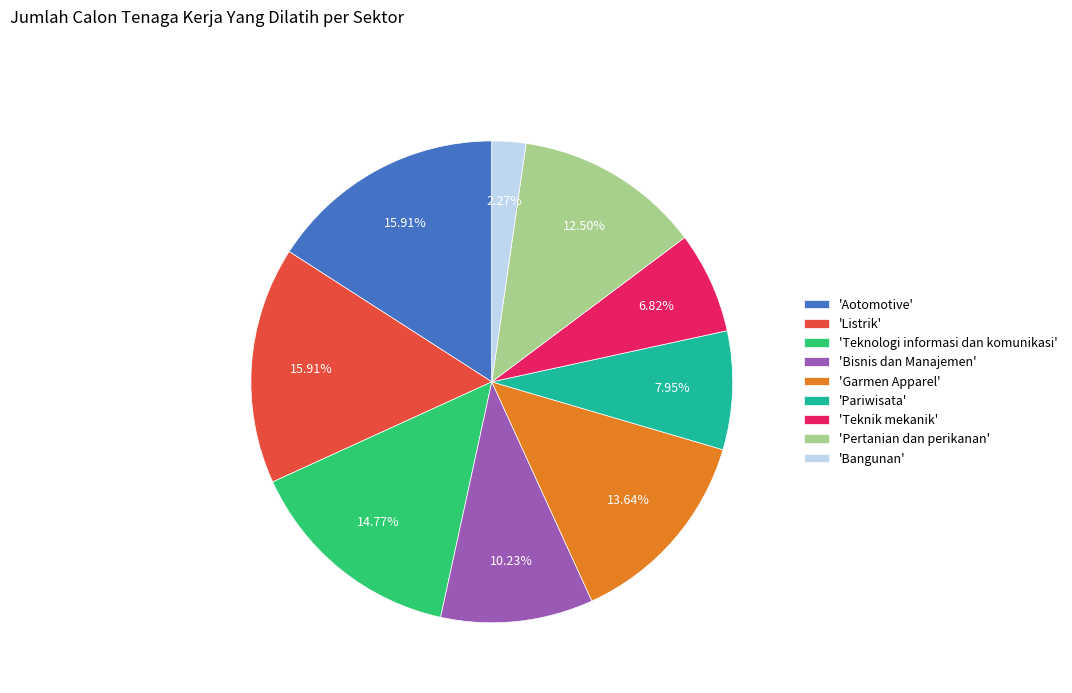

Is 'Aotomotive' the majority of the pie?

No